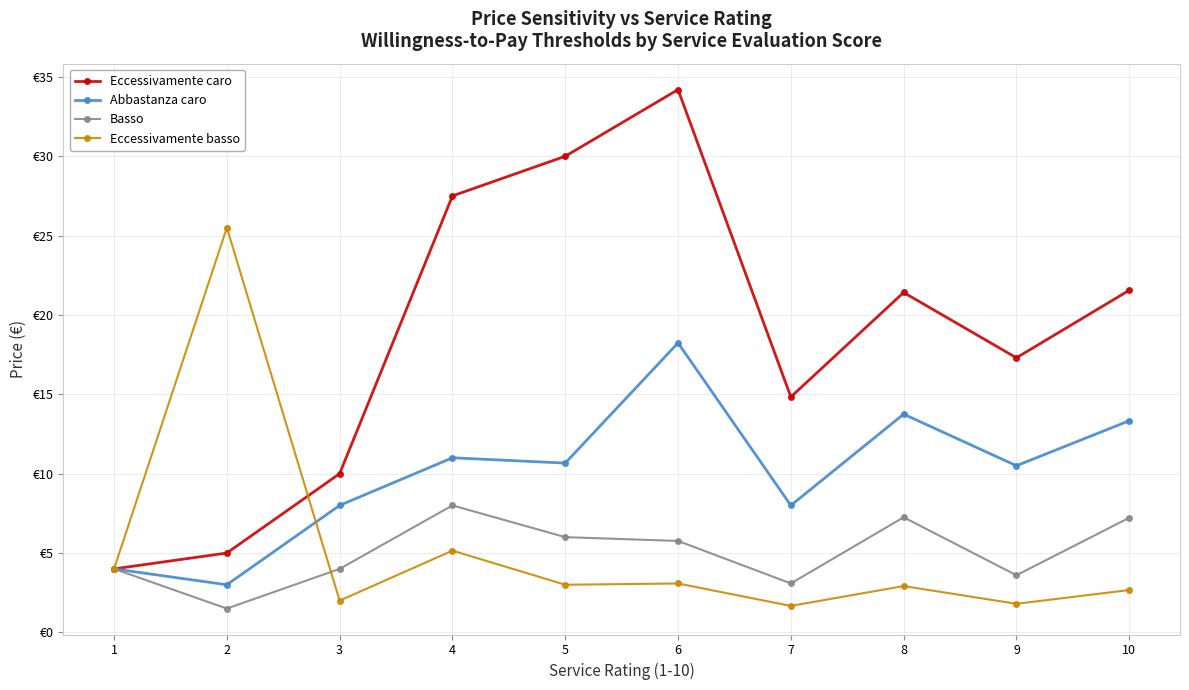

Which has a higher value, 2 or 5?

5